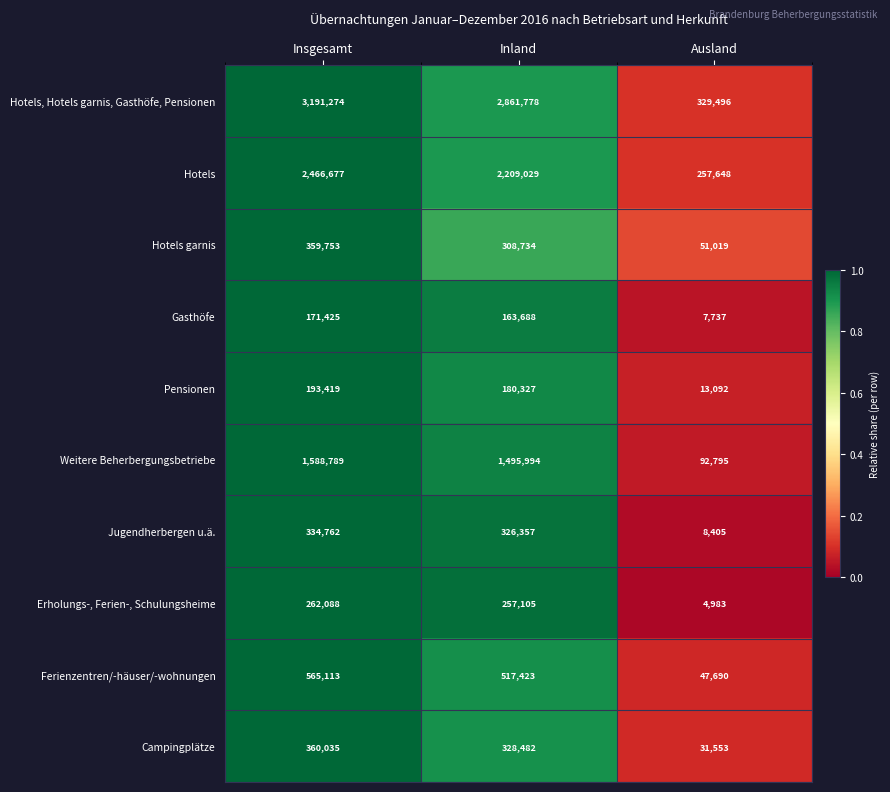

Which series has the largest total across all categories?

Hotels, Hotels garnis, Gasthöfe, Pensionen